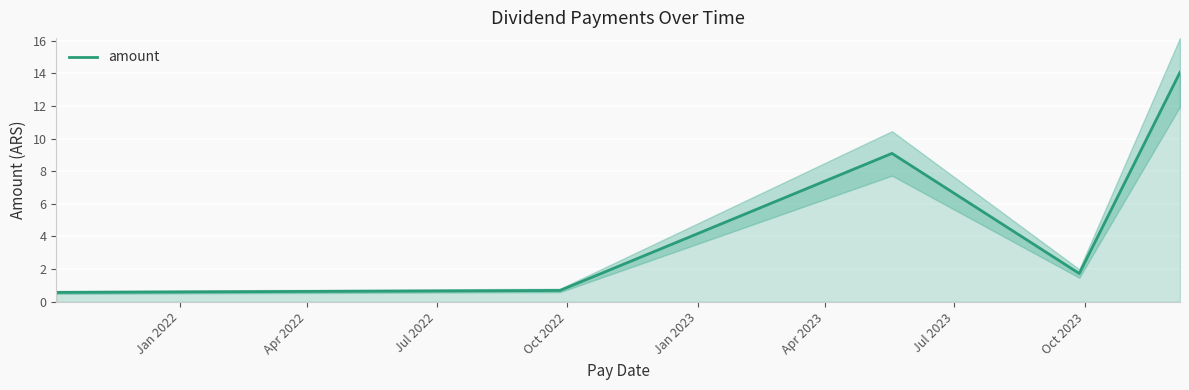

What is the maximum value for amount?

14.1